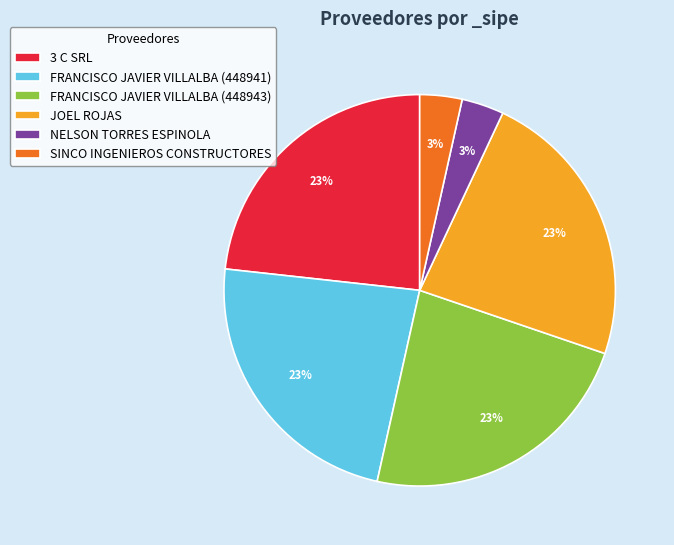

Is the sum of NELSON TORRES ESPINOLA and 3 C SRL greater than half?

No